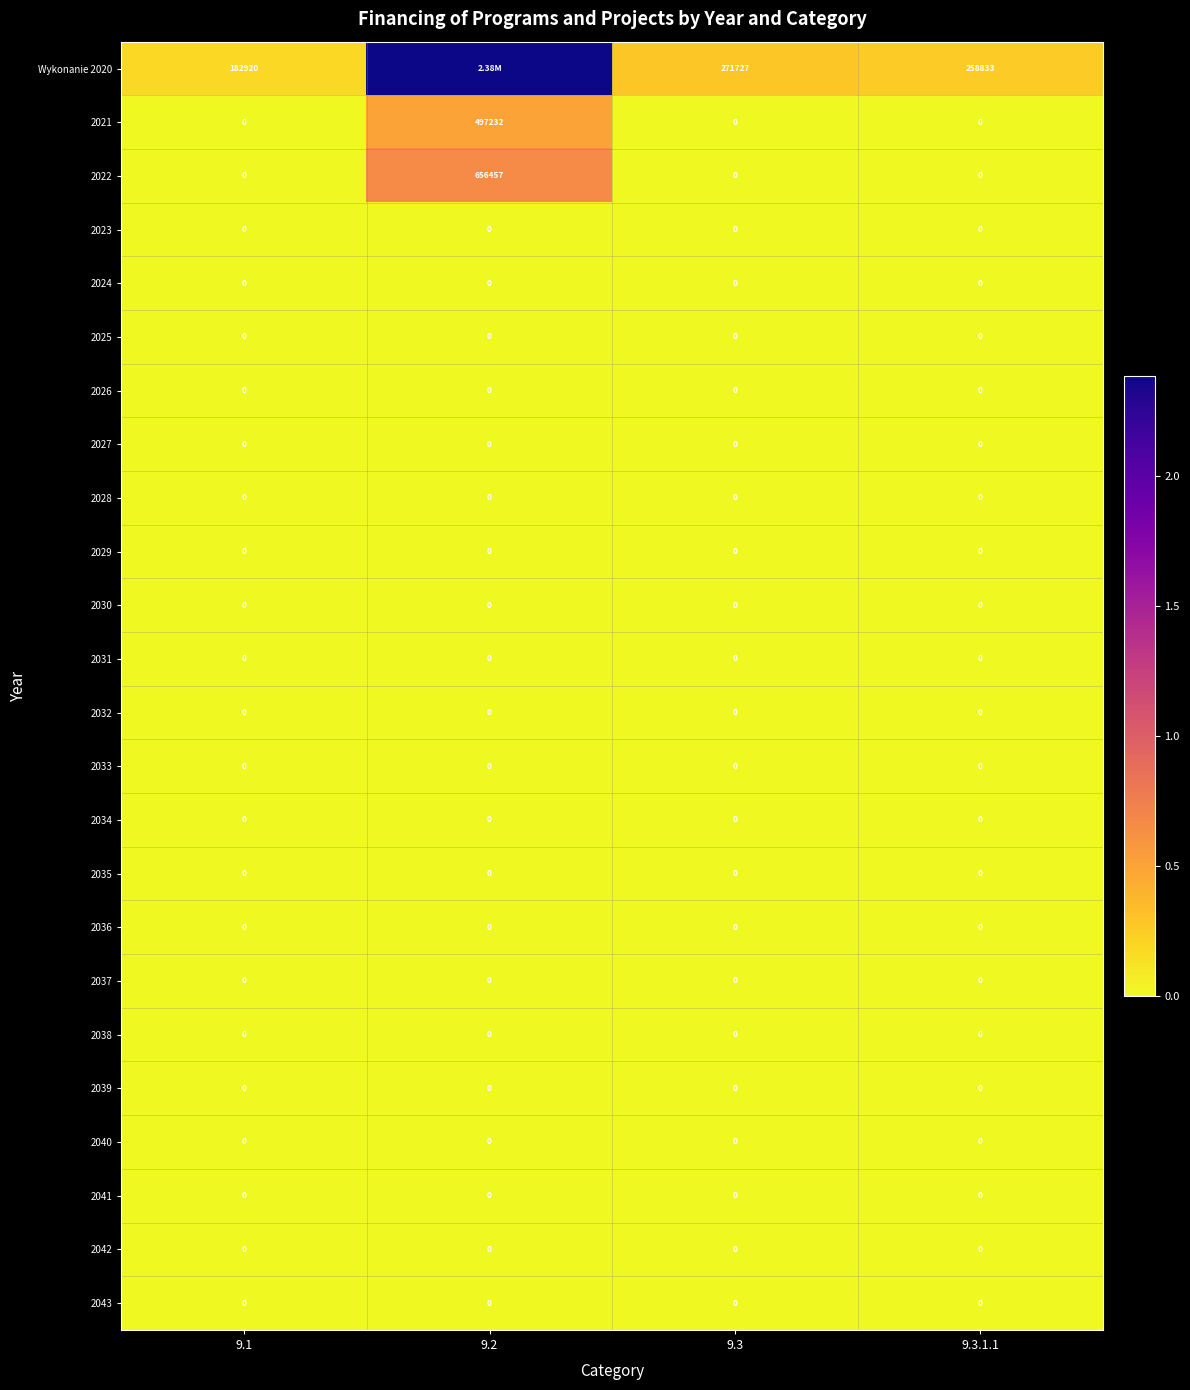

At which label does 2037 reach its peak?

9.1